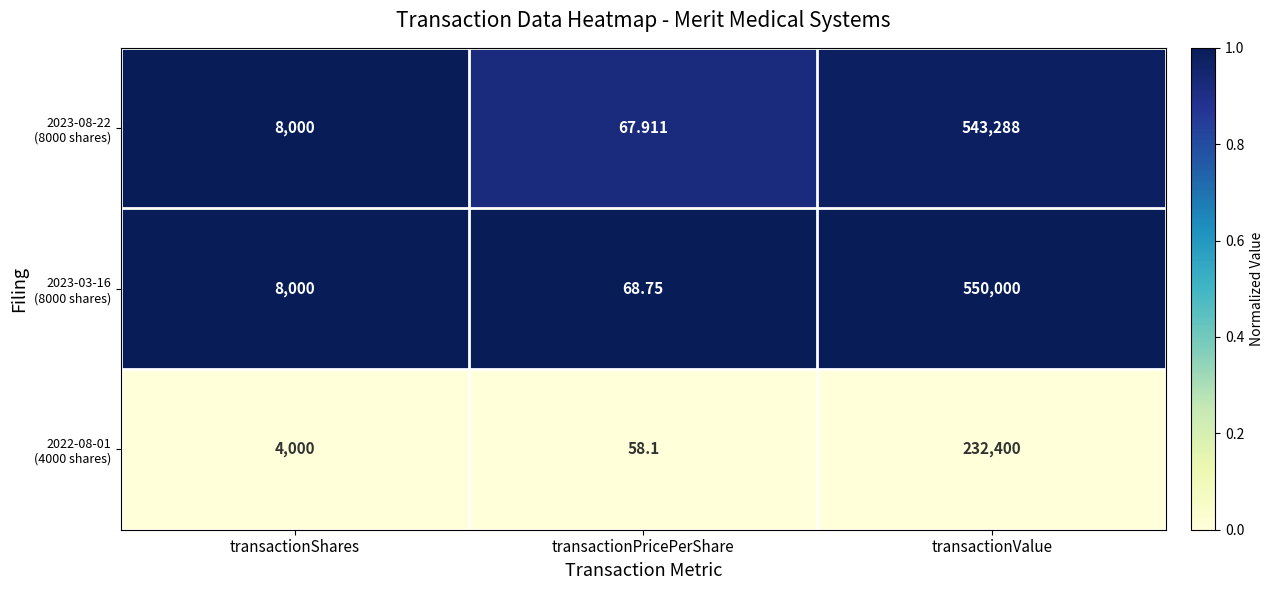

What is the greatest value displayed?

550000.0